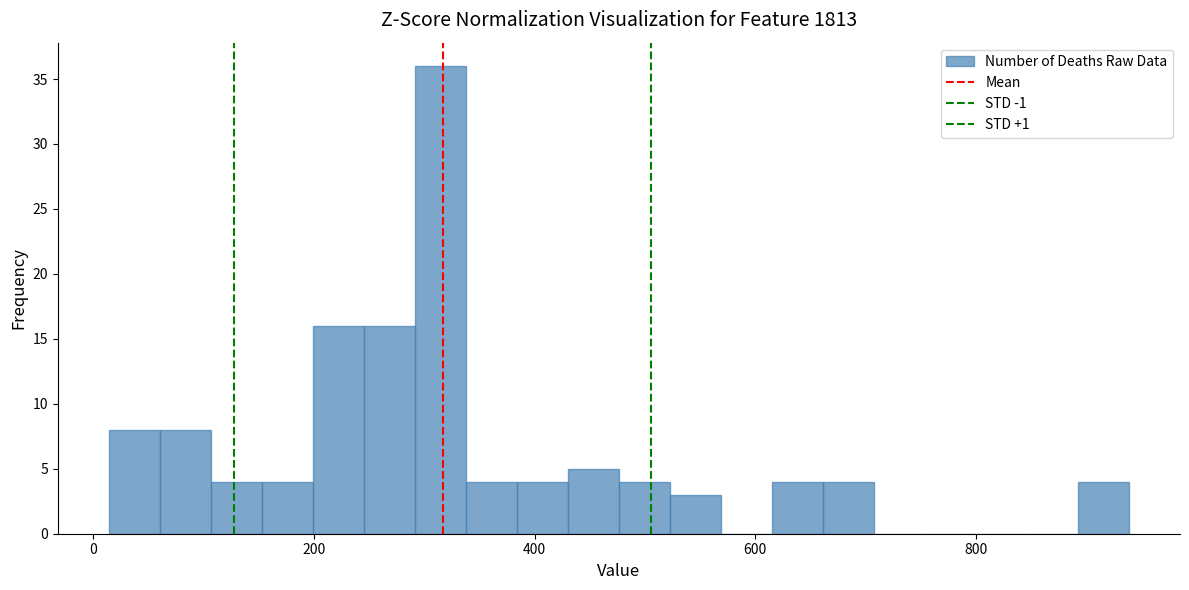

Around what value on the x-axis is the tallest bar? Give the approximate position of its centre, as read against the axis.

320